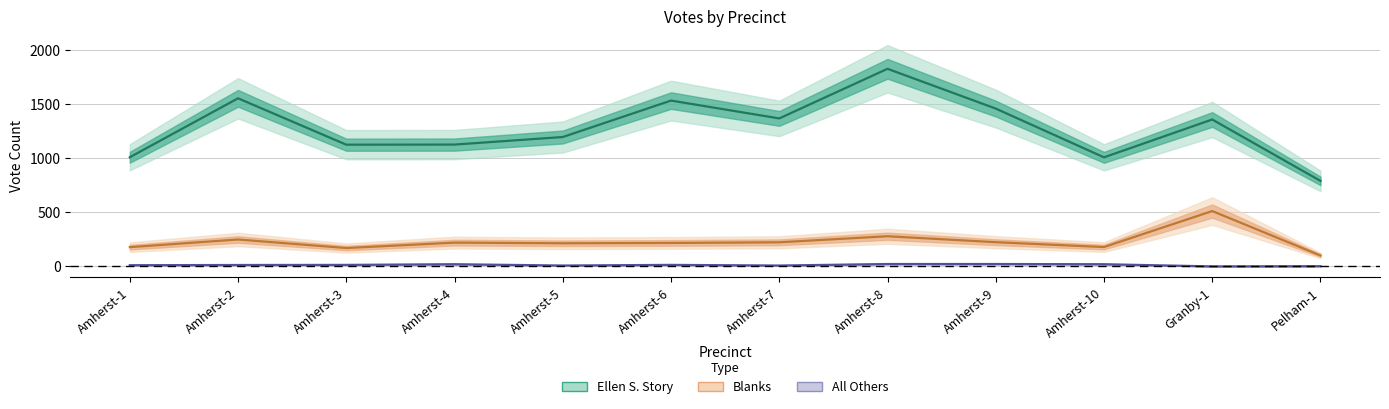

True or false: Ellen S. Story and Blanks intersect in this chart.

False